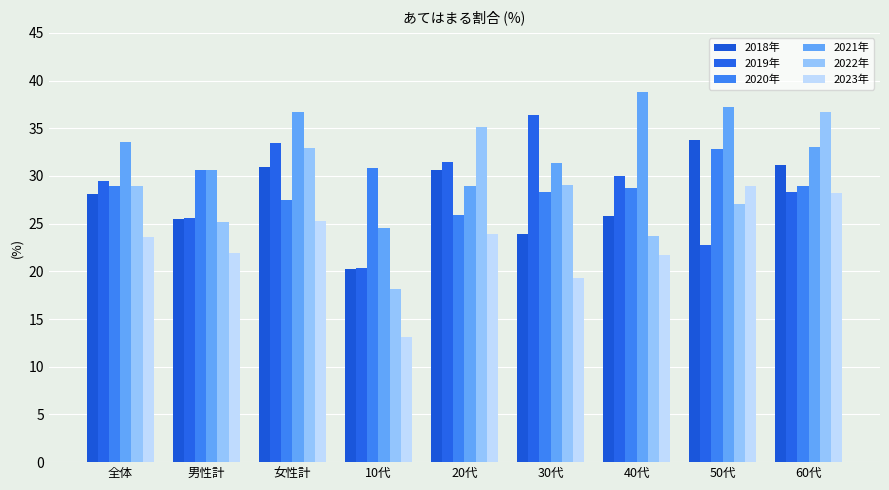

True or false: 2018年 has a value of 53.9 at 女性計.

False